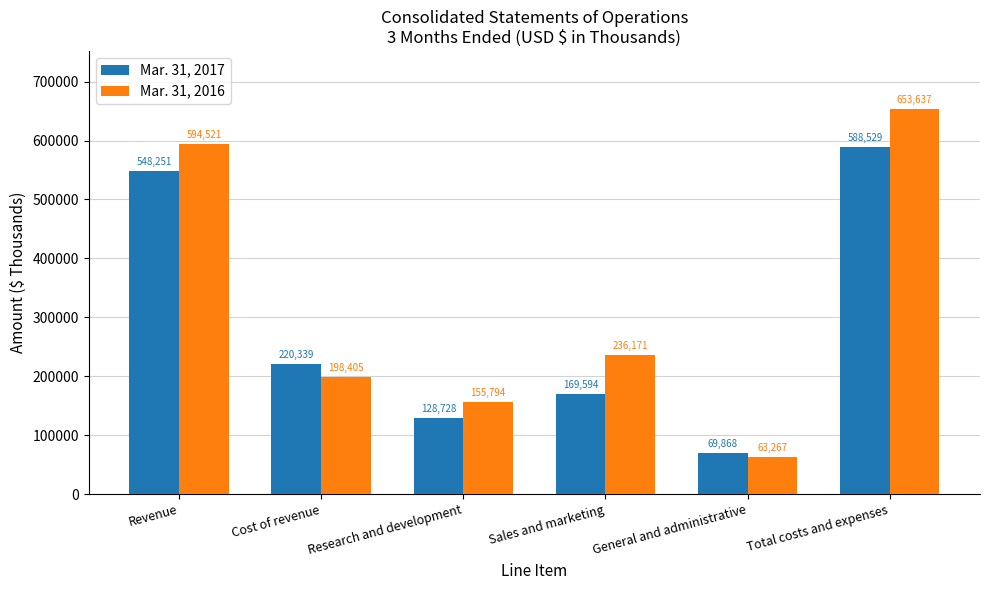

Are the bars grouped side by side (vs. stacked)?

Yes